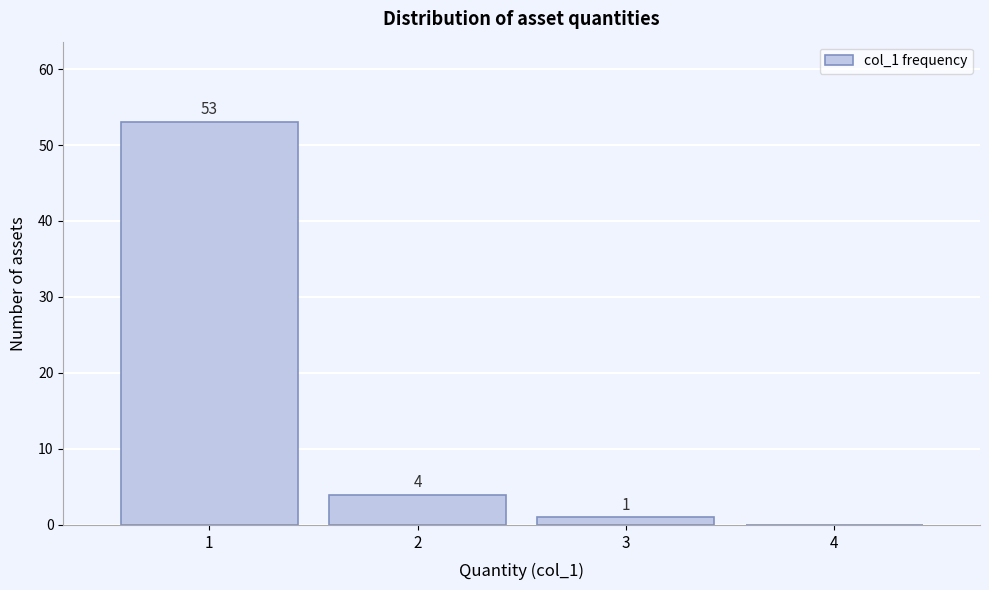

Reading left to right, list all the values displayed in this chart.

1=53	2=4	3=1	4=0